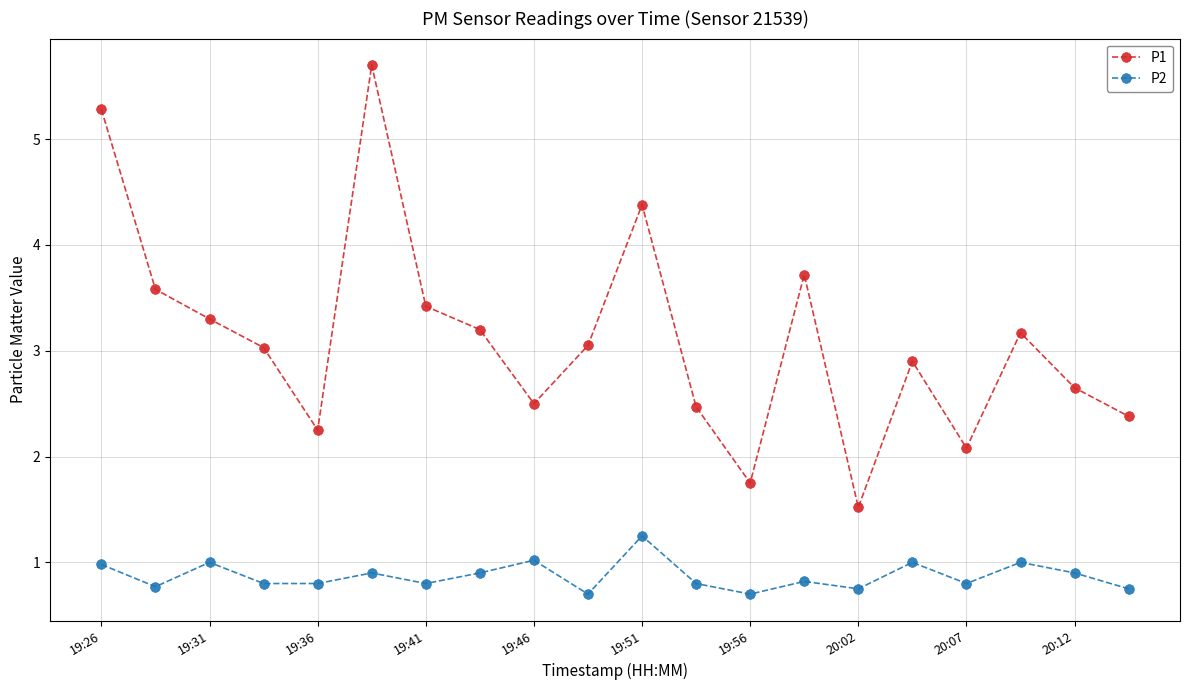

Count the number of categories in the chart.

20